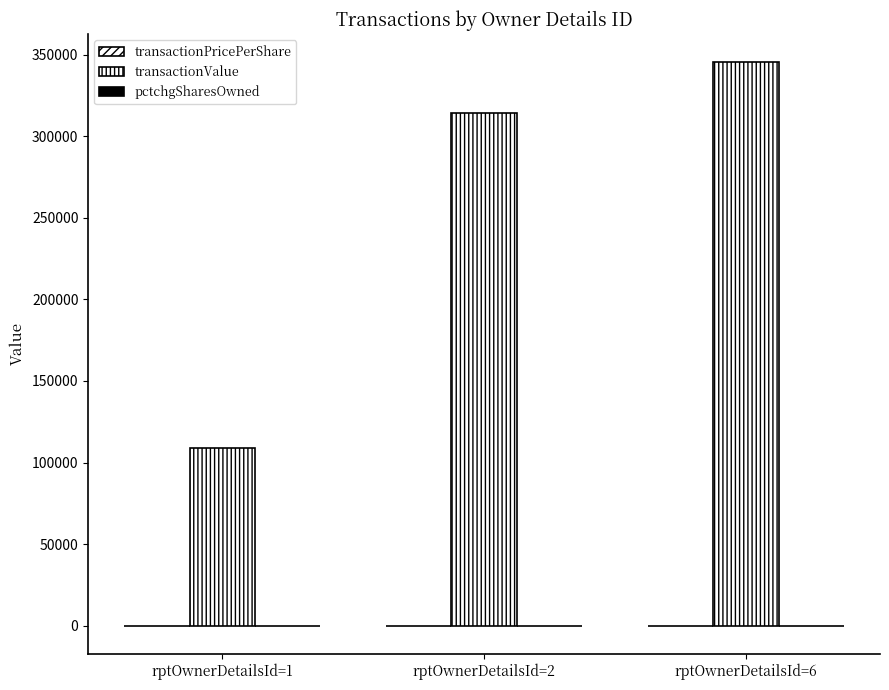

What is the spread (max minus min) of values at rptOwnerDetailsId=2?

314184.0